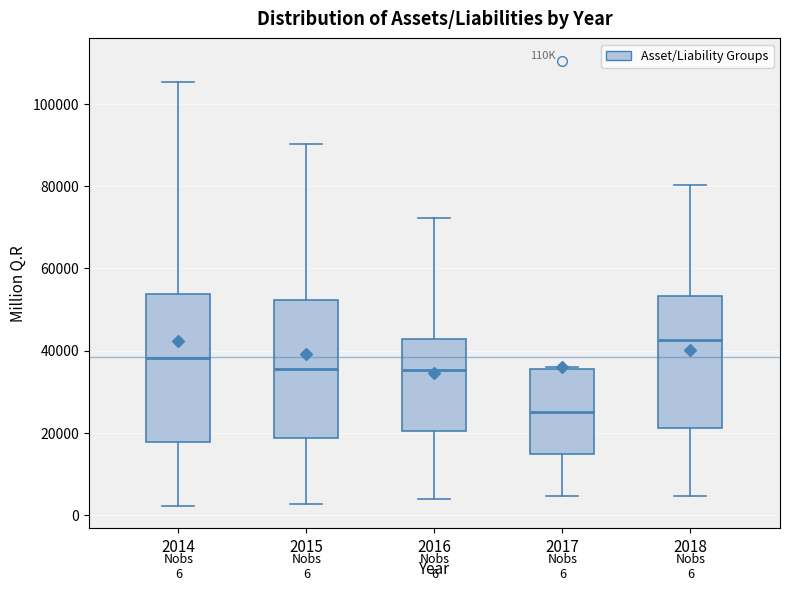

Which box has the highest median line?

2018